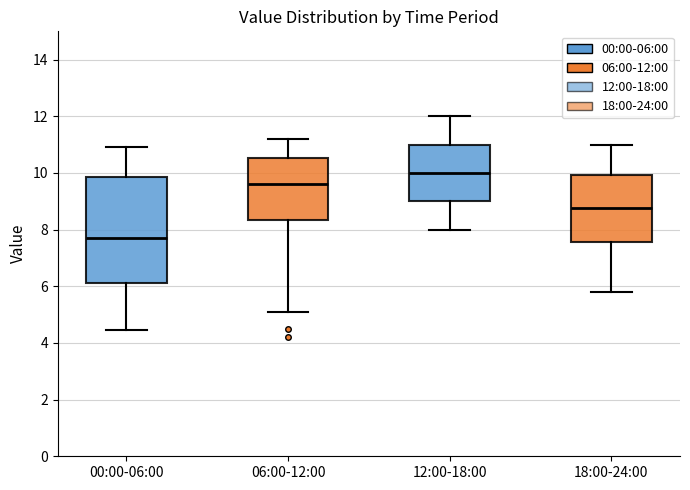

Which box's median line is the highest?

12:00-18:00